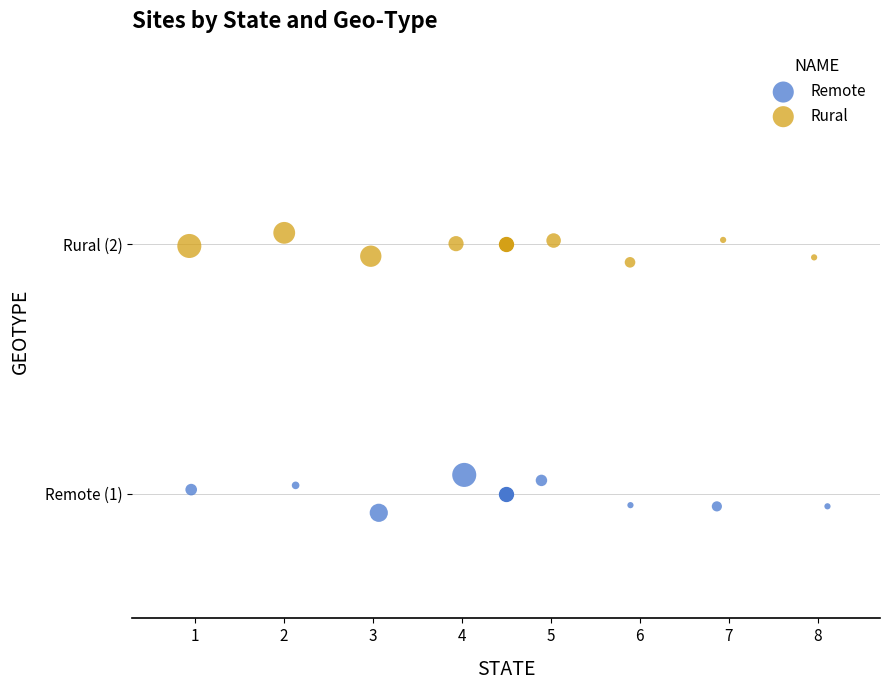

Which series has the widest spread of Y values?

Remote